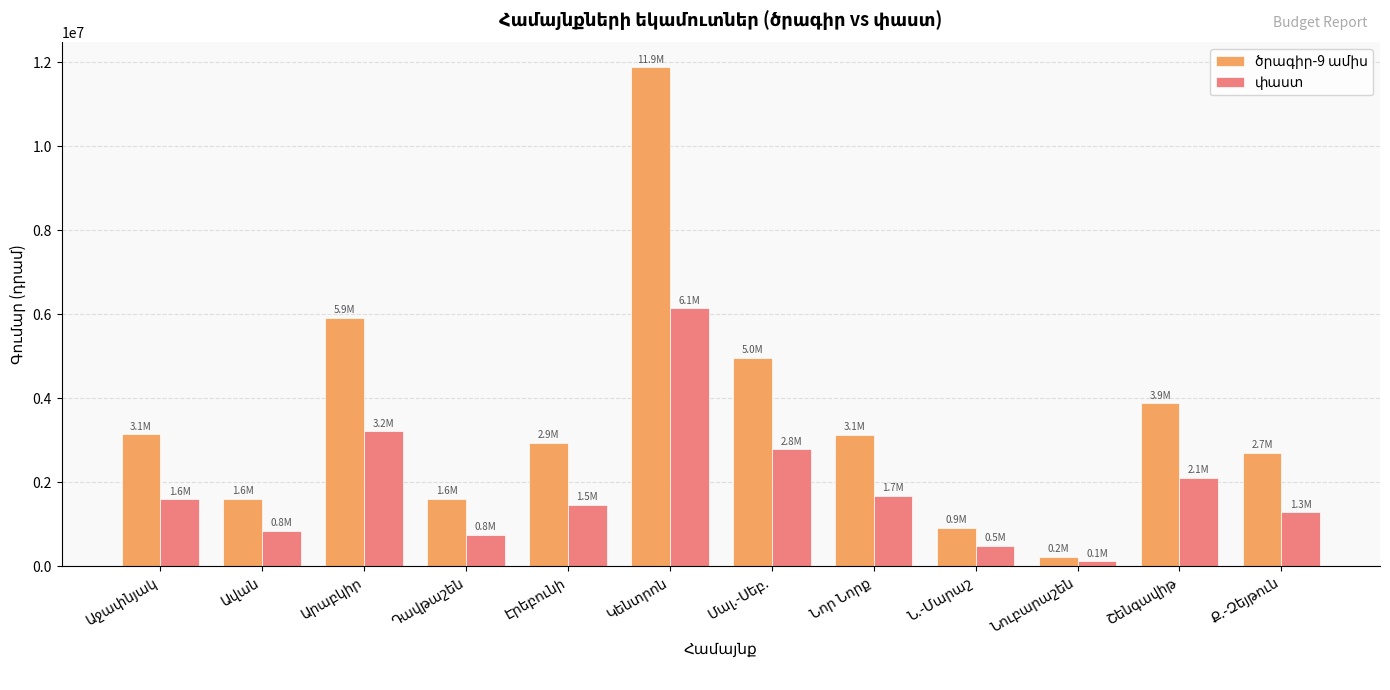

At how many categories does at least one series exceed 2552738?

8